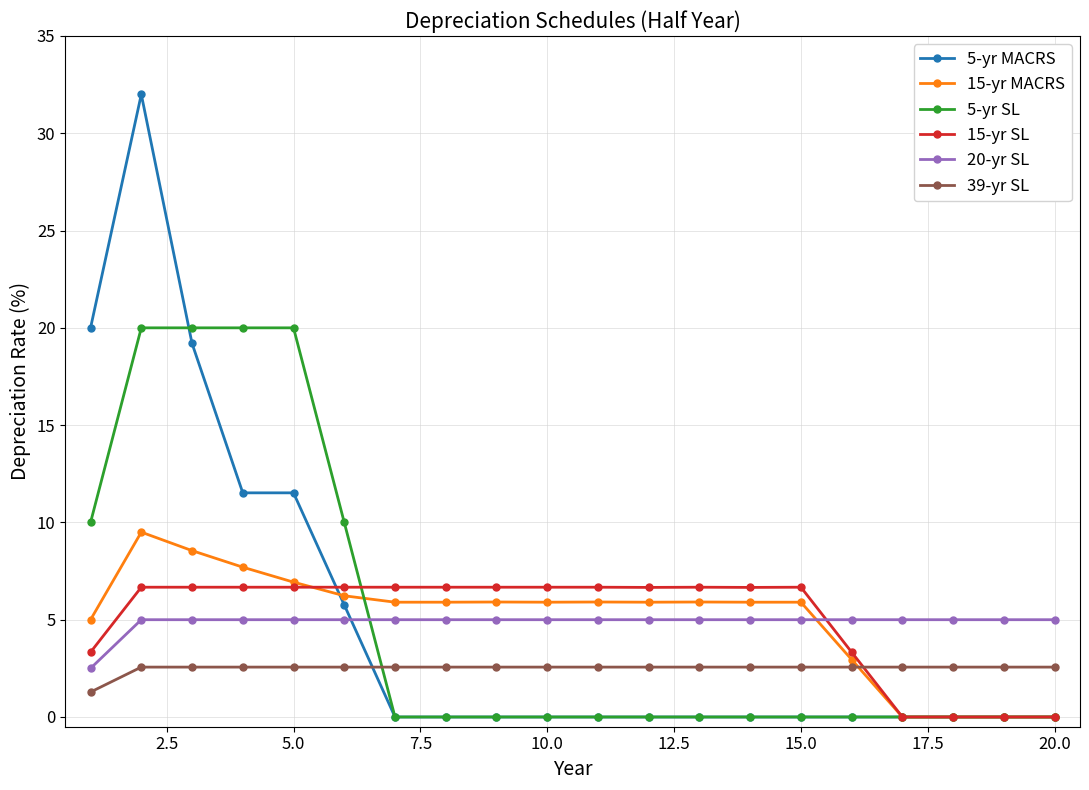

What is the value of the 15-yr MACRS point at the 10th from the left?

5.9